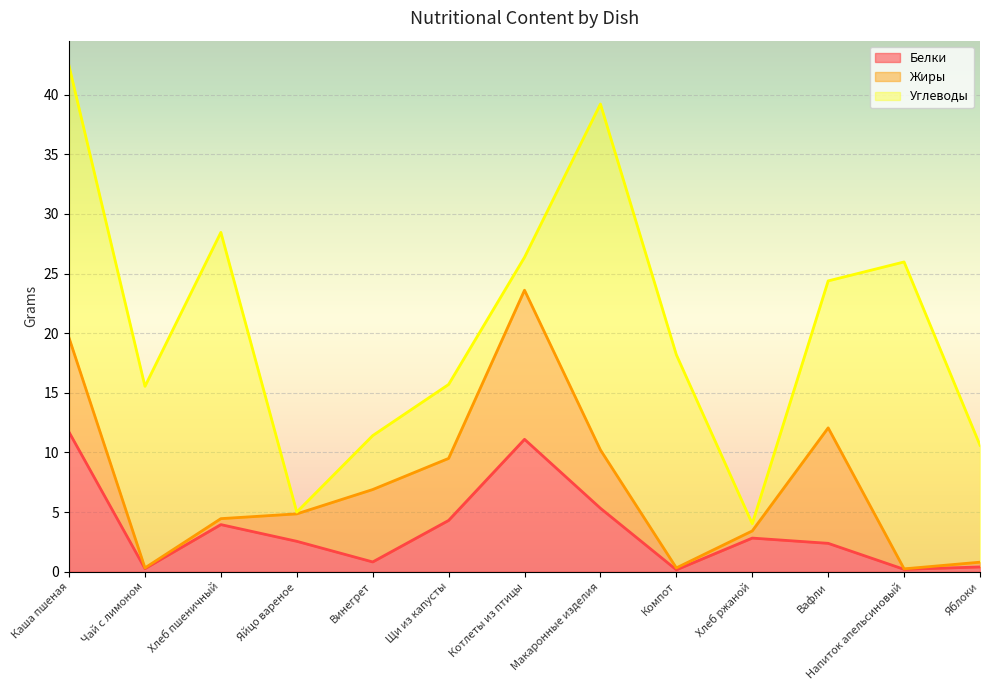

In Белки, how many points are lower than both neighbors (excluding endpoints)?

4